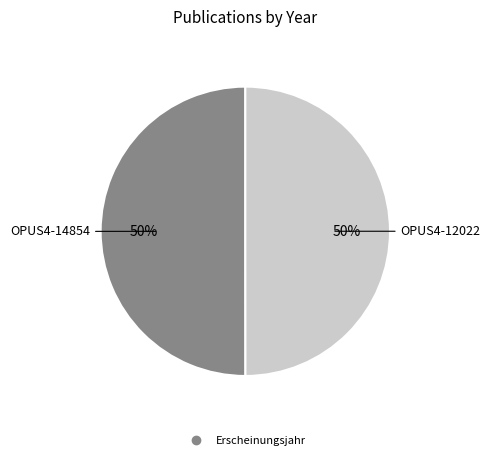

To the nearest percent, what is the average slice percentage?

50%